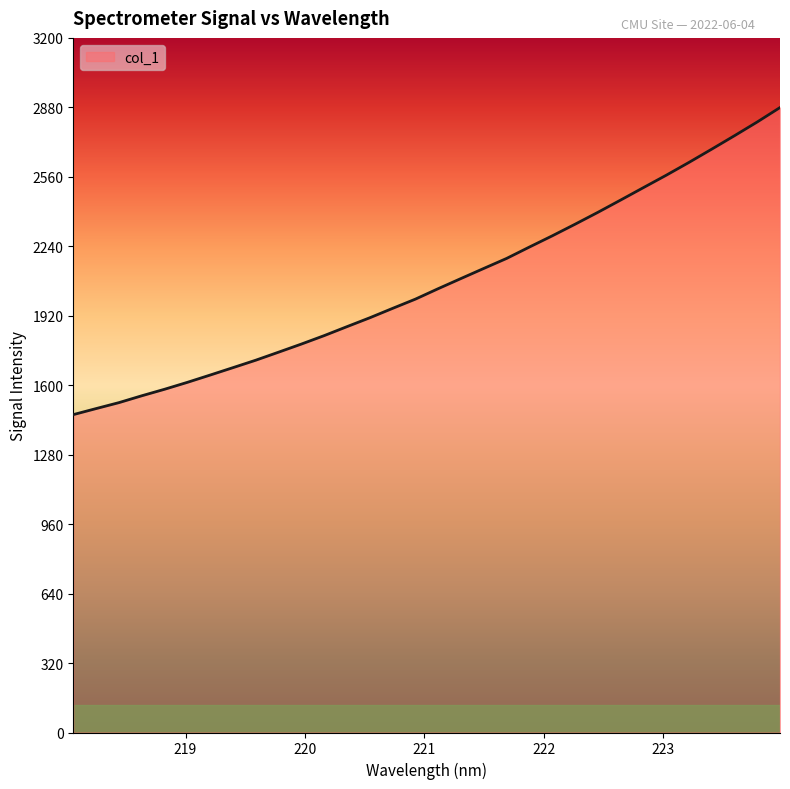

What is the maximum value shown in the chart?

2879.1